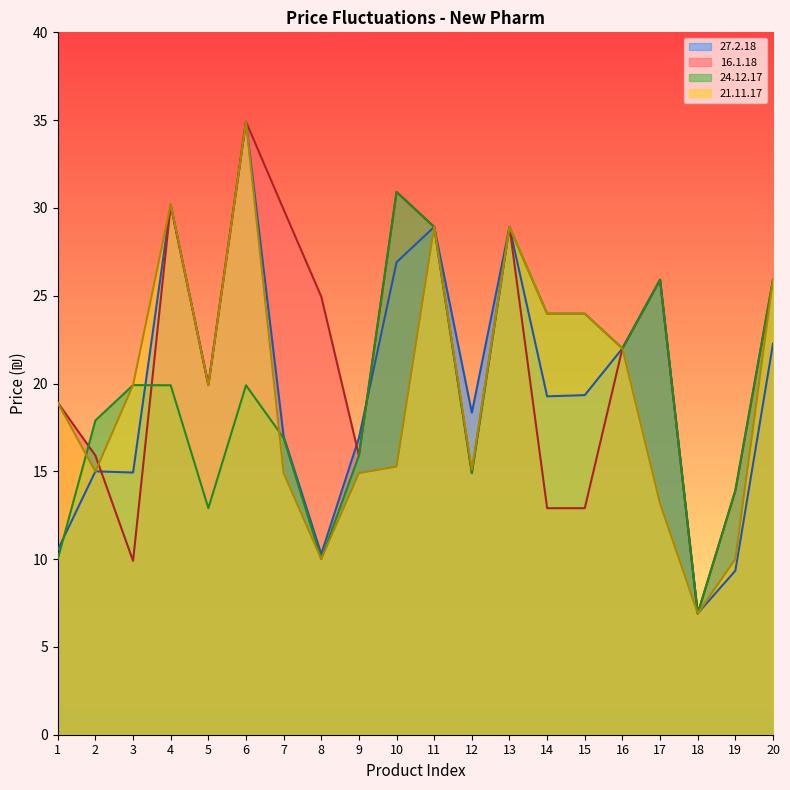

After their last crossing, which series has the higher values: 21.11.17 or 16.1.18?

16.1.18